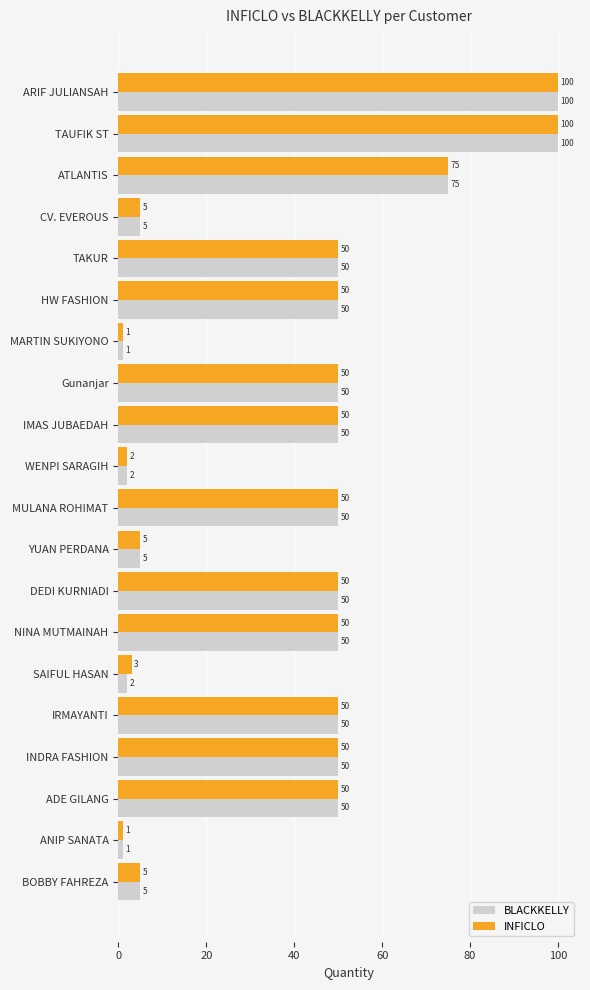

Between MARTIN SUKIYONO and SAIFUL HASAN, which series saw the biggest shift?

INFICLO